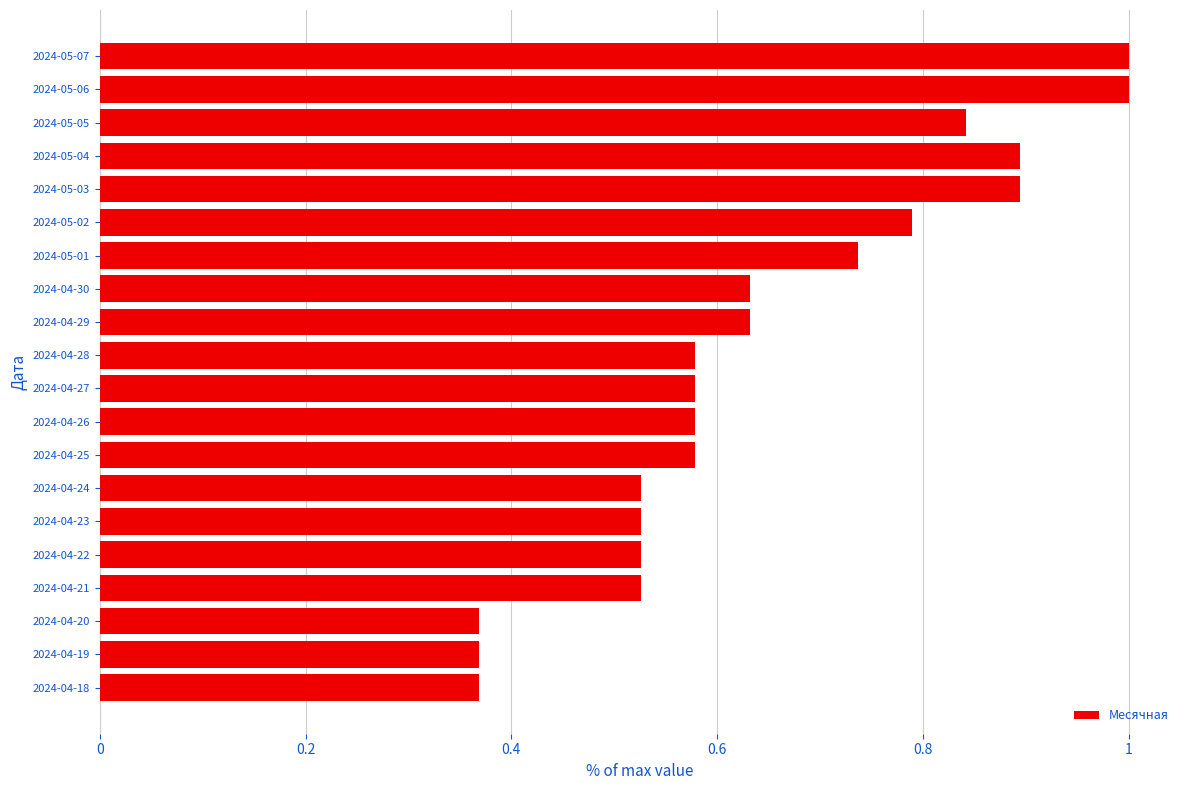

What is the sum of all values?

12.9